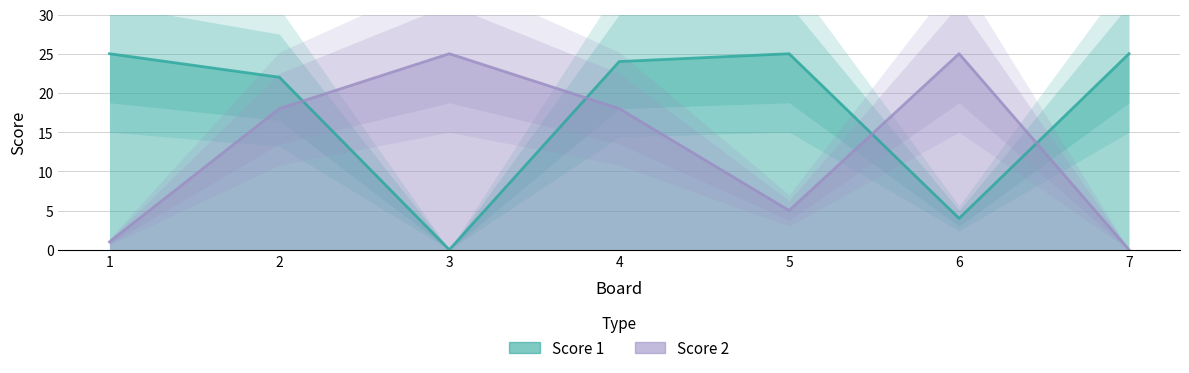

Is the value of Score 1 at 3 greater than the value of Score 2 at 1?

No